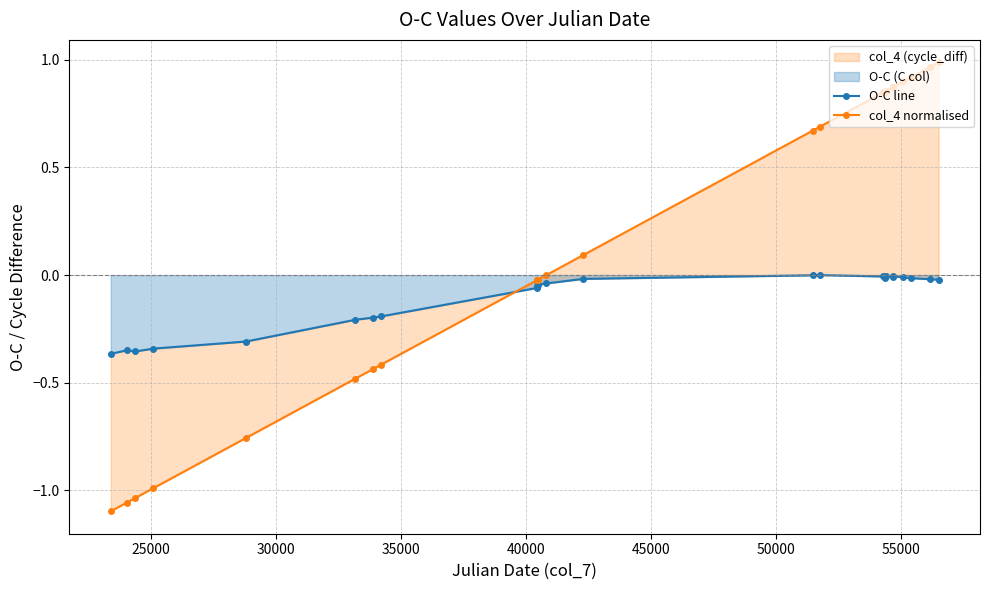

How many intersections are there between O-C line and col_4 normalised?

1